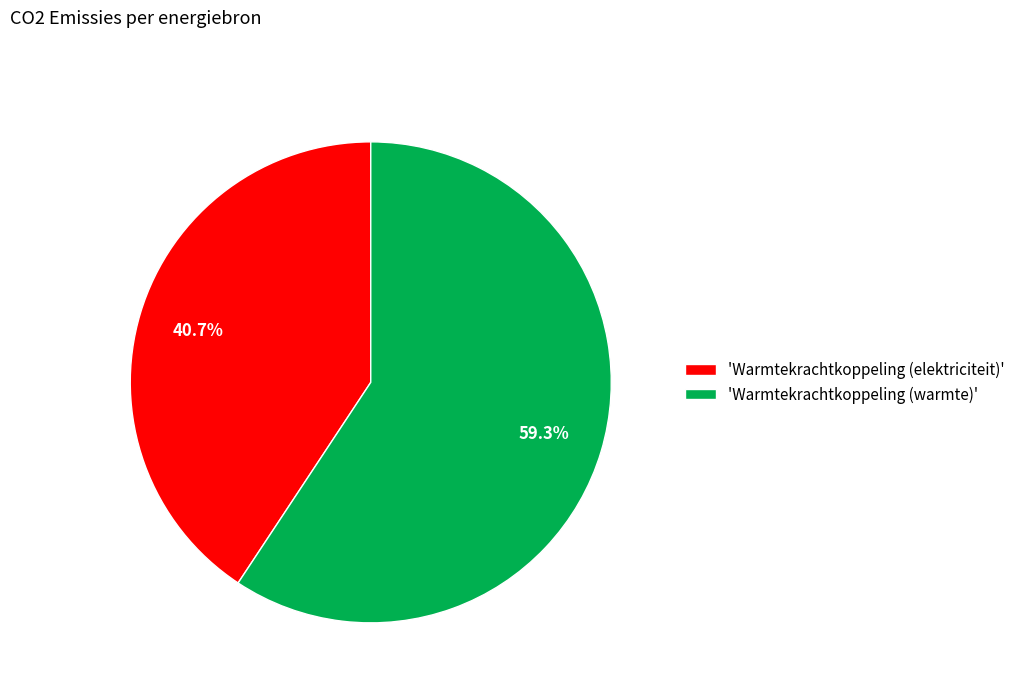

Is the sum of 'Warmtekrachtkoppeling (warmte)' and 'Warmtekrachtkoppeling (elektriciteit)' greater than half?

Yes